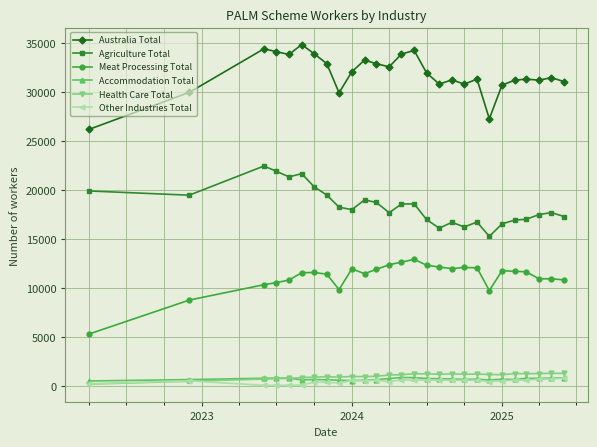

Count the number of data series in this chart.

6